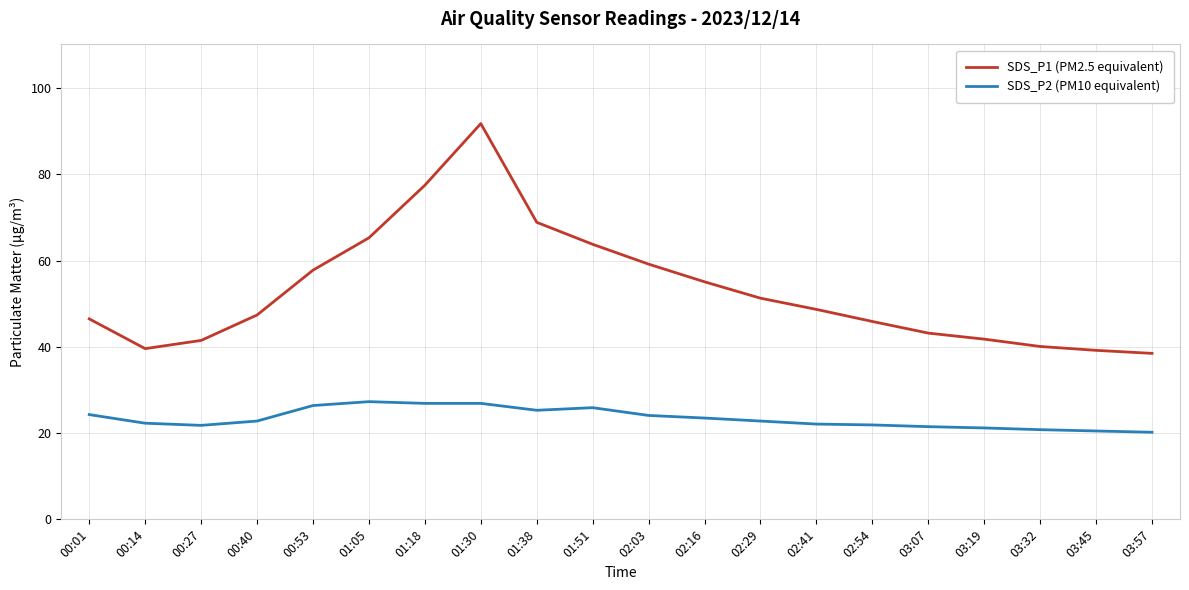

What is the greatest value displayed?

91.8